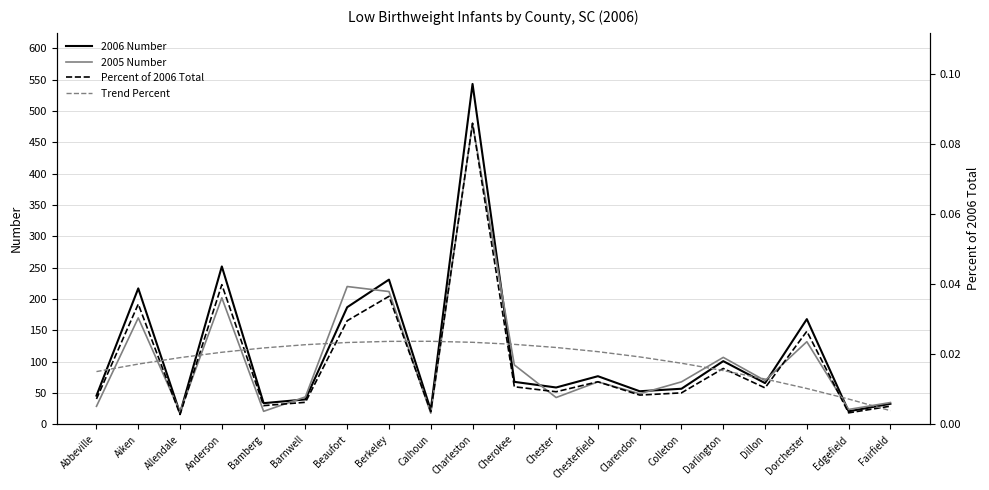

In Percent of 2006 Total, how many points are lower than both neighbors (excluding endpoints)?

7